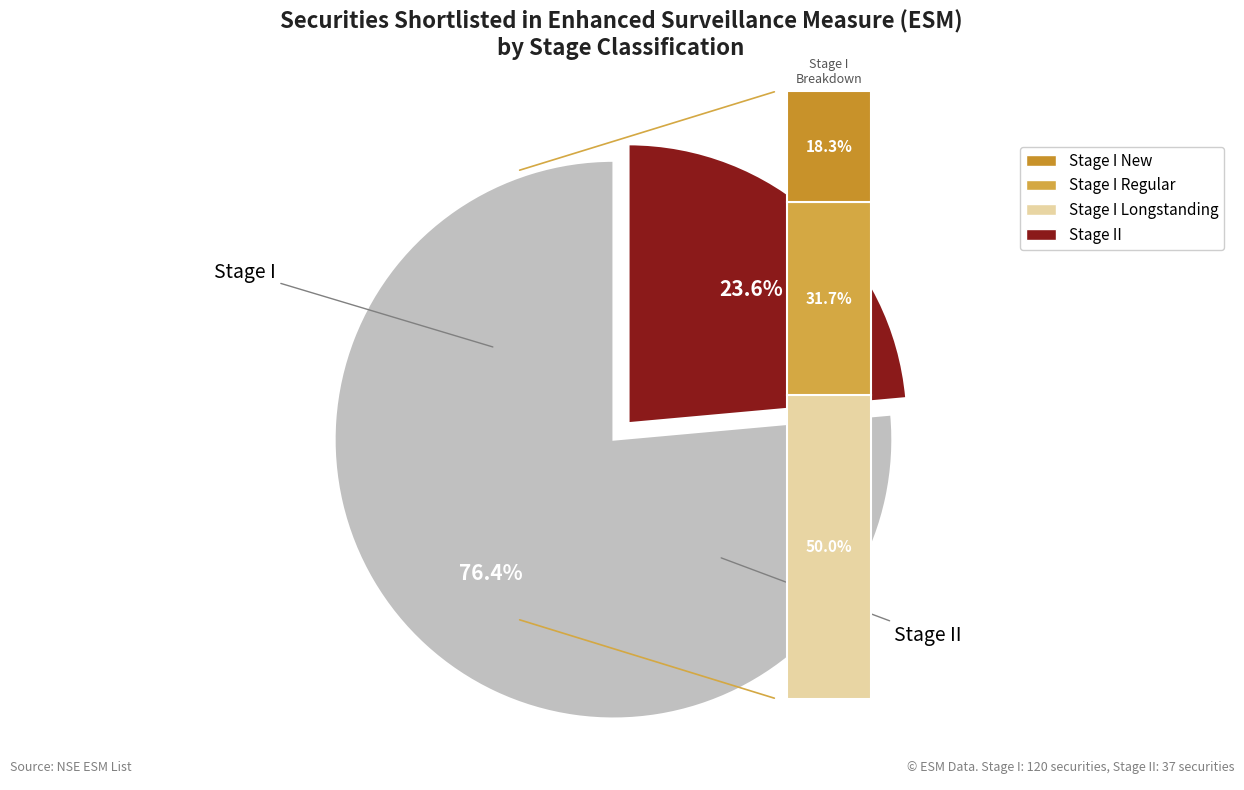

To the nearest percent, what is the combined percentage of Stage II and Stage I?

100%